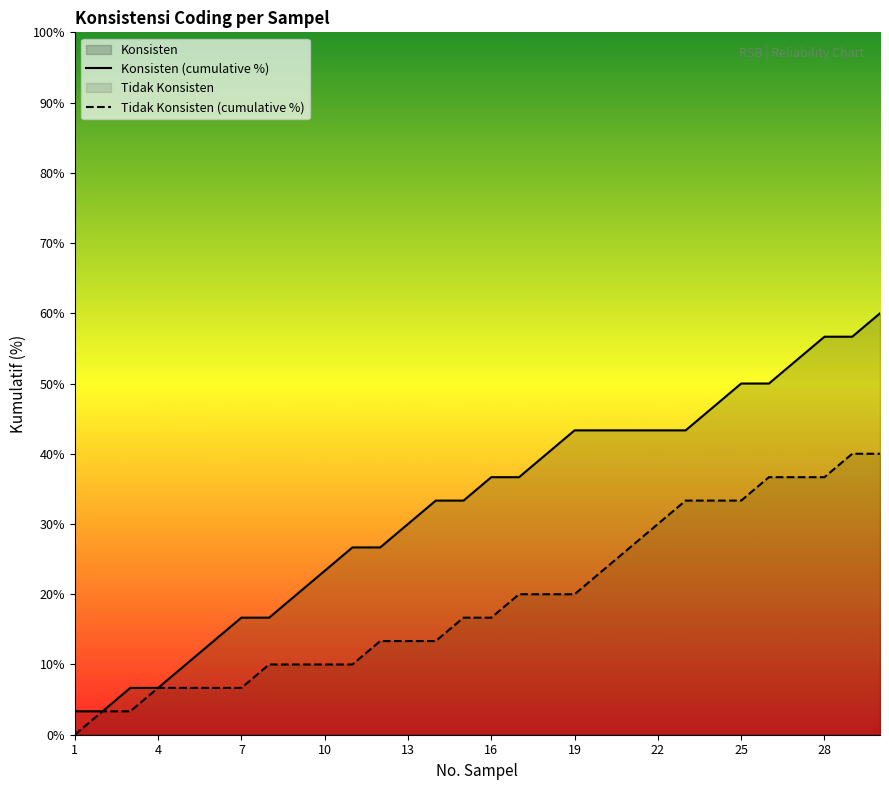

Count the number of data series in this chart.

2